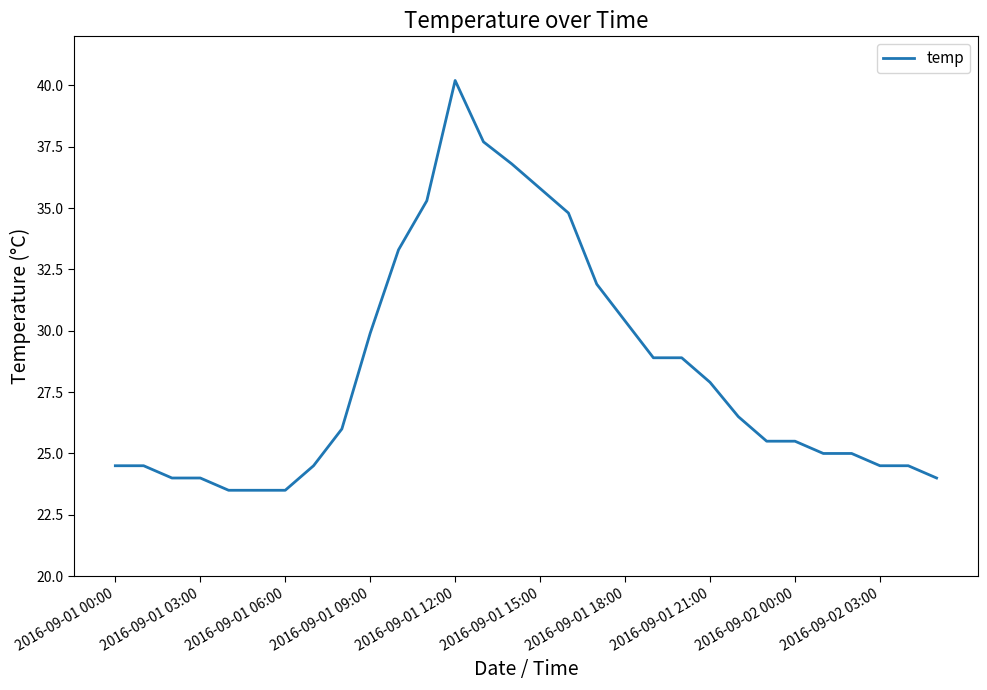

What is the difference between the maximum and minimum values?

16.7